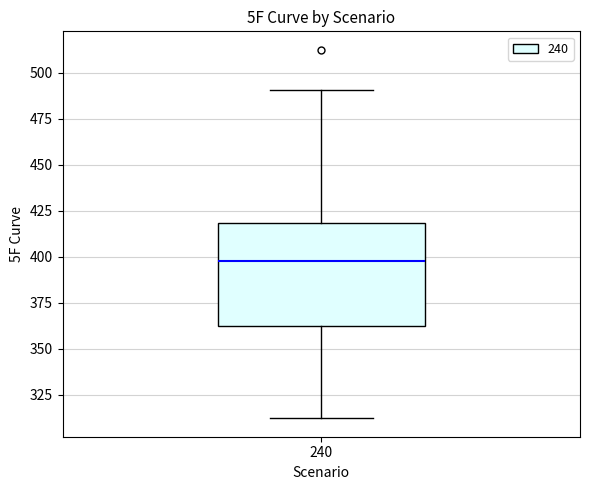

Read this box plot against the y-axis: the position of the median line, the range covered by the box, and the ends of both whiskers. The values are not printed on the chart, so give them approximately, as read against the axis.

median 400, box 365 to 420, whiskers 310 to 490